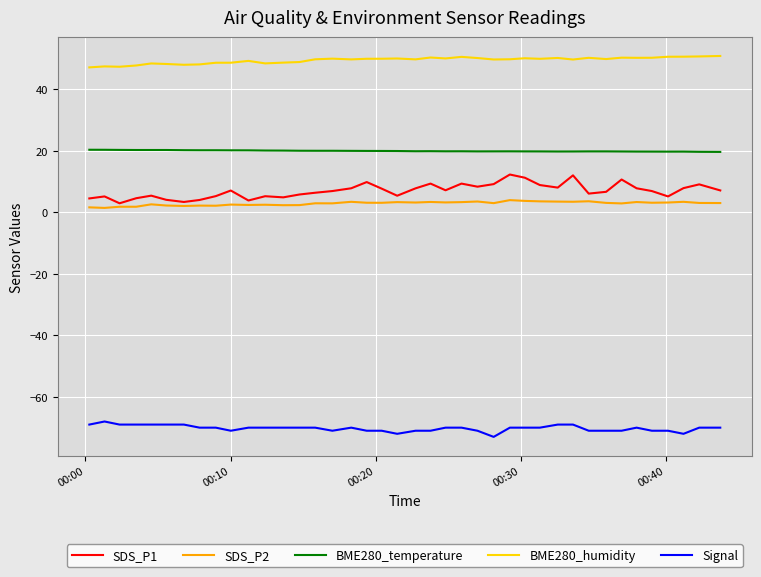

What is the highest value of the SDS_P1 series?

12.3